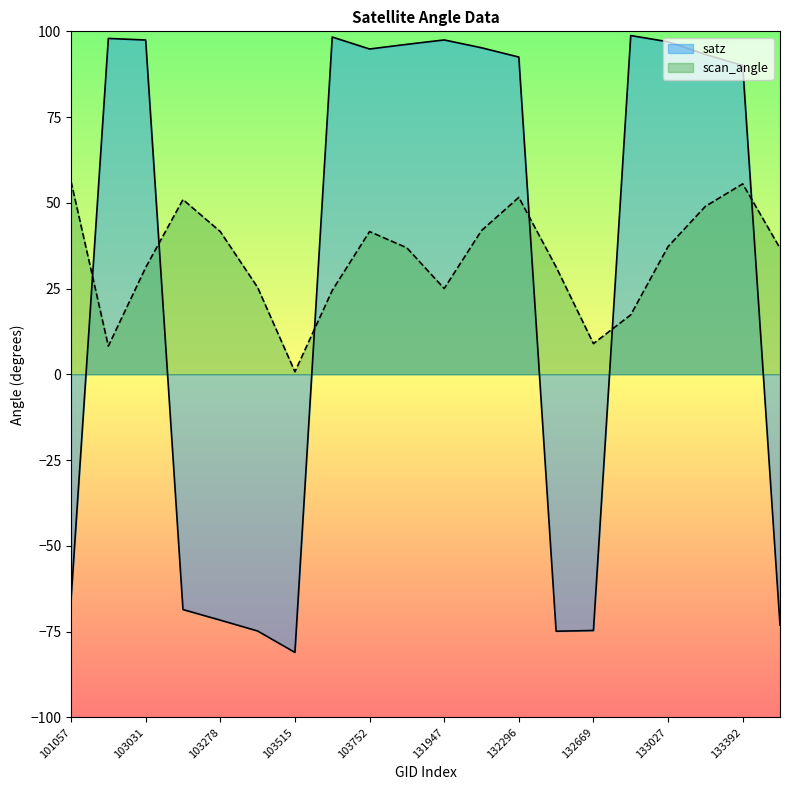

At how many categories does at least one series exceed -22?

20